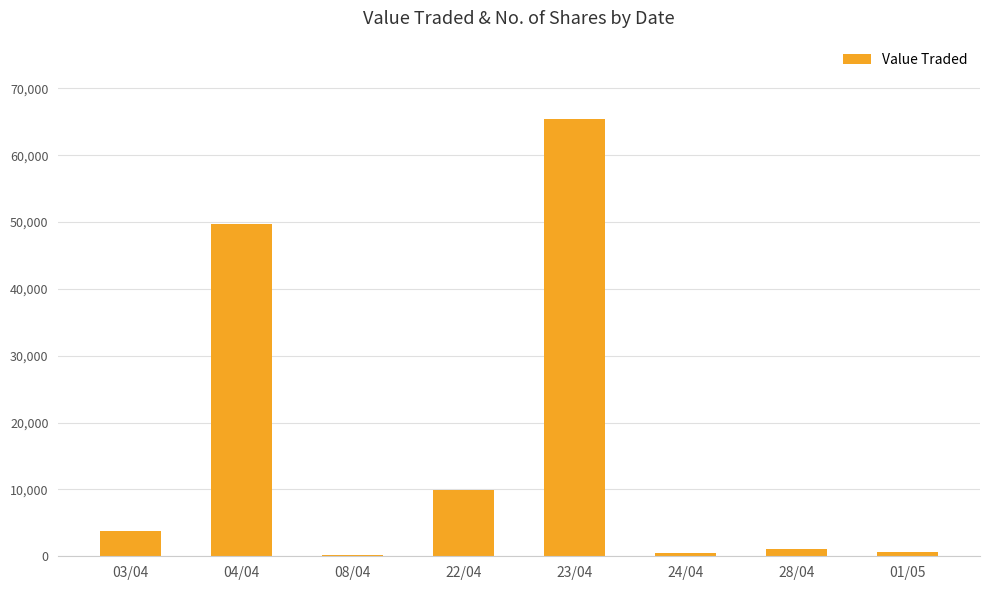

Which category has the highest value across all series?

23/04